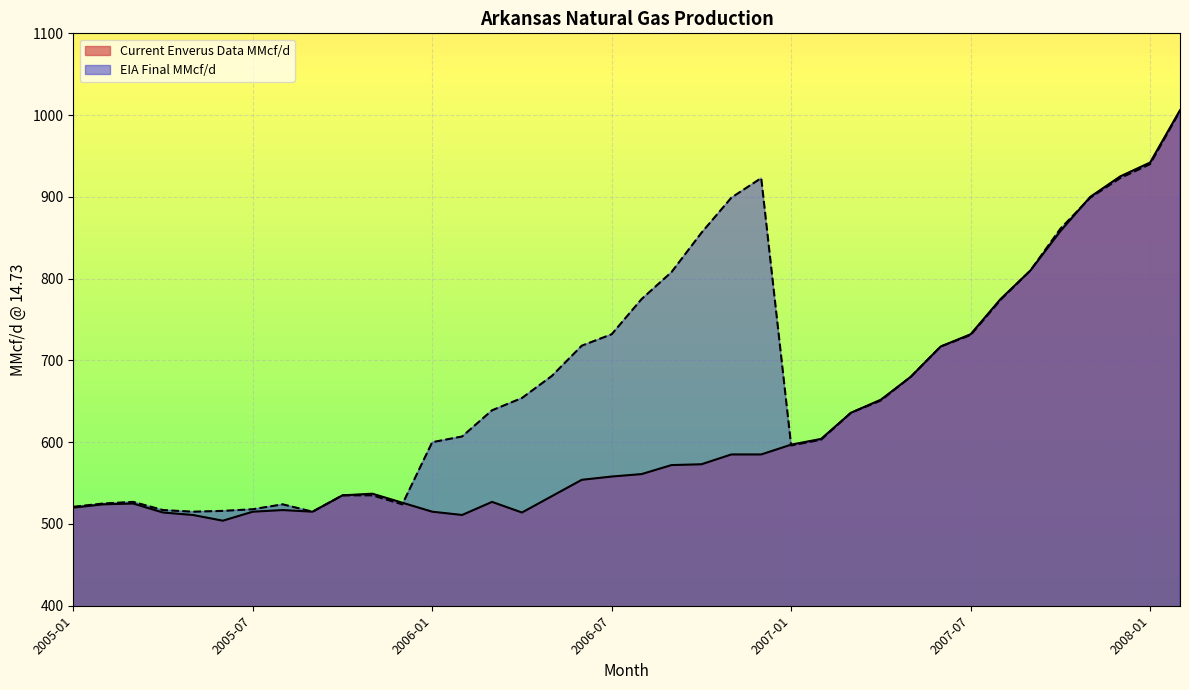

Which series has the largest total across all categories?

EIA Final MMcf/d